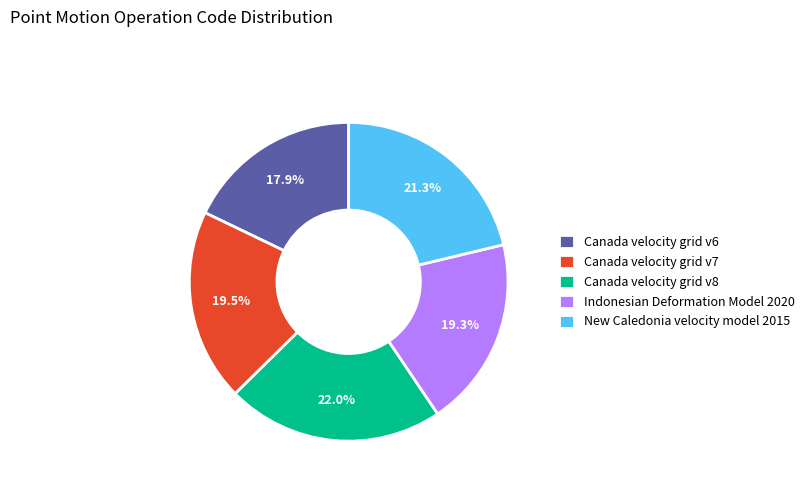

To the nearest percent, what percentage of the pie is Indonesian Deformation Model 2020?

19%